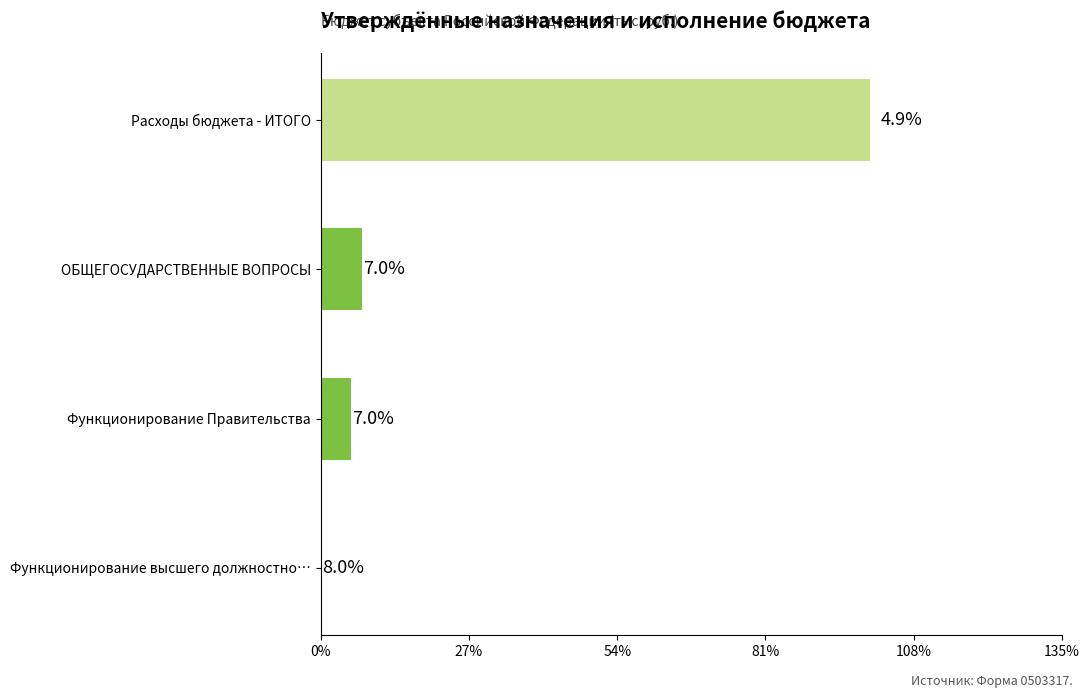

What is the sum of all values?

398109400